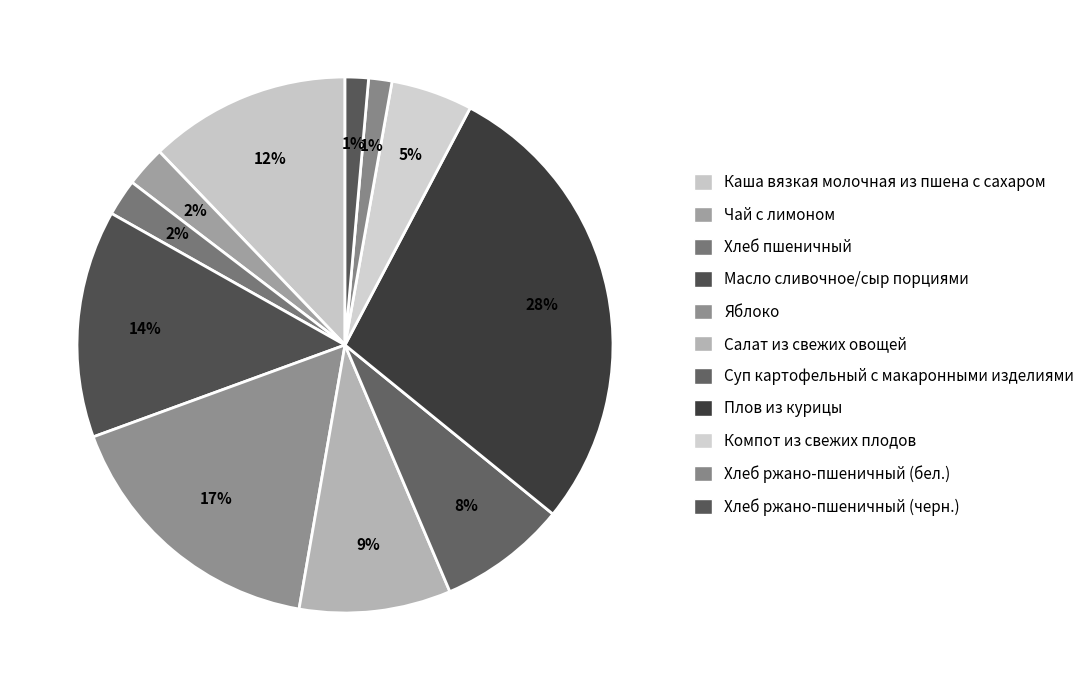

Rank the categories by value from highest to lowest.

Плов из курицы, Яблоко, Масло сливочное/сыр порциями, Каша вязкая молочная из пшена с сахаром, Салат из свежих овощей, Суп картофельный с макаронными изделиями, Компот из свежих плодов, Чай с лимоном, Хлеб пшеничный, Хлеб ржано-пшеничный (бел.), Хлеб ржано-пшеничный (черн.)